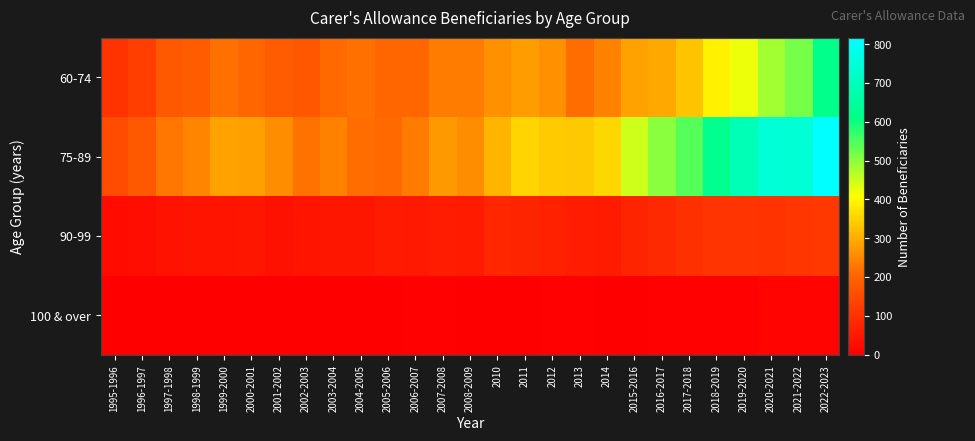

At how many categories does at least one series exceed 353?

9